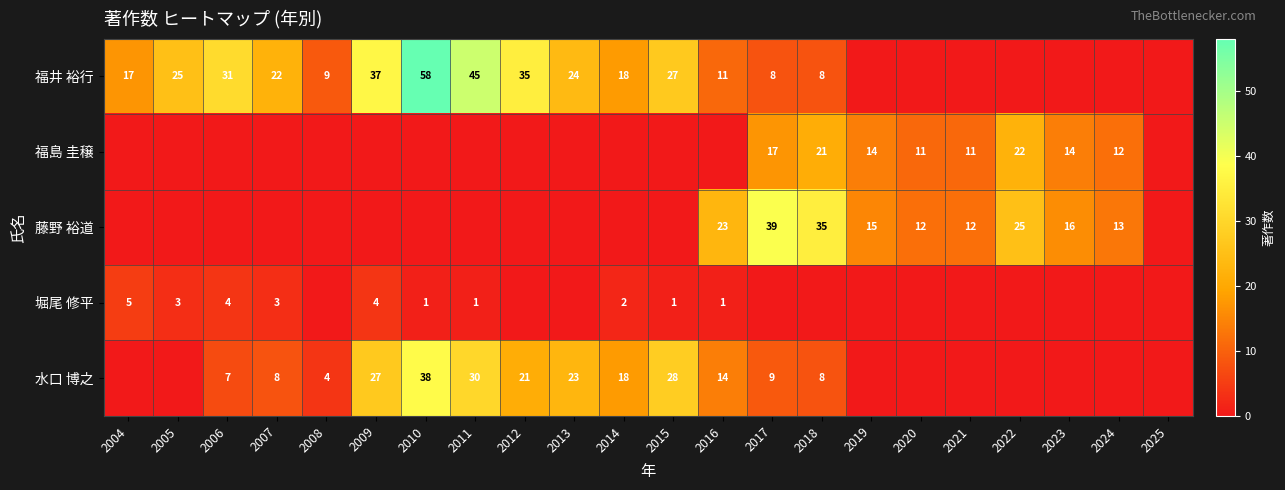

At which category does the chart reach its minimum across all series?

2019